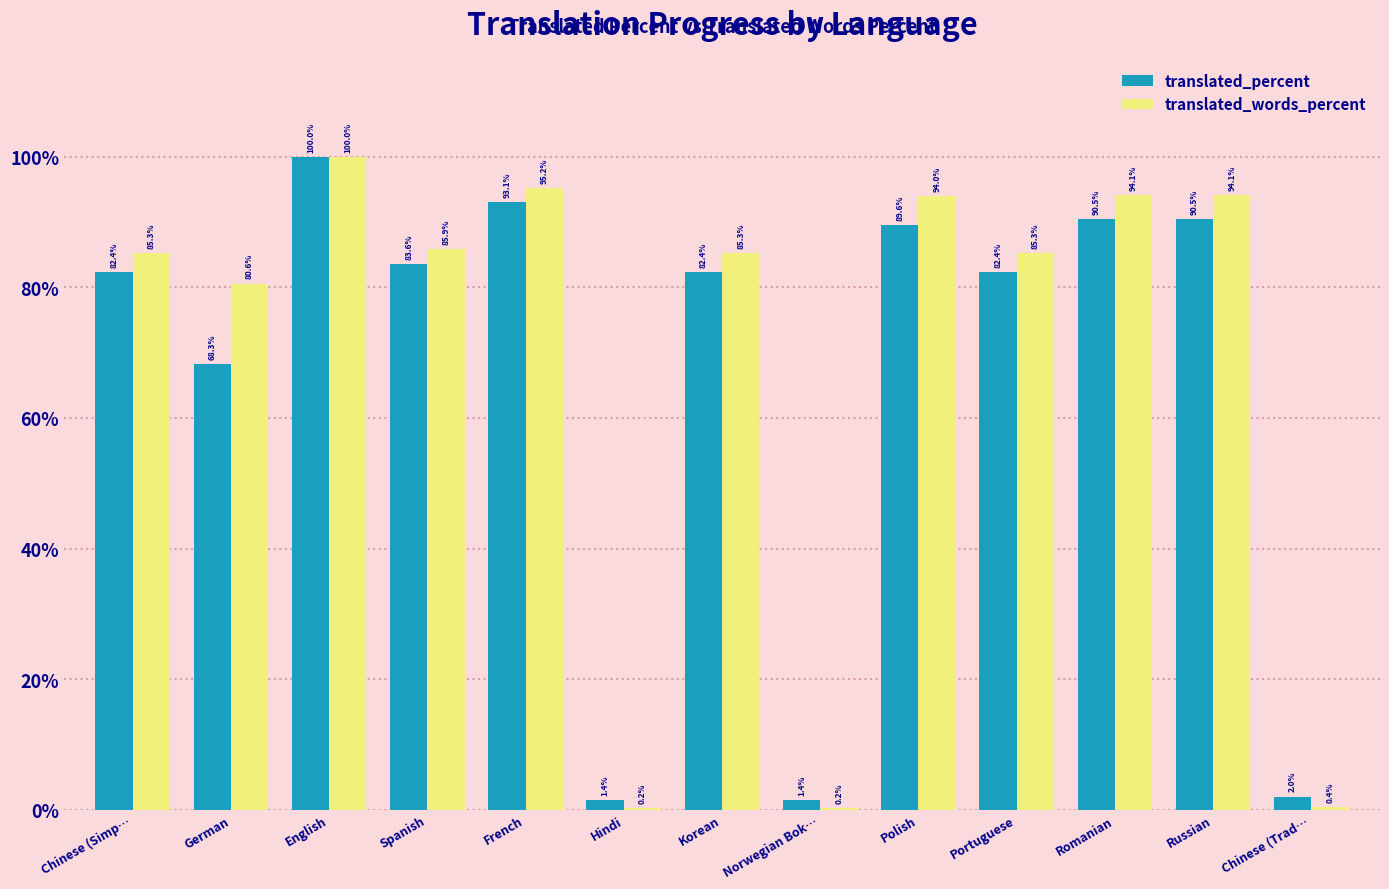

The translated_percent series shows 30.0 at French. True or false?

False